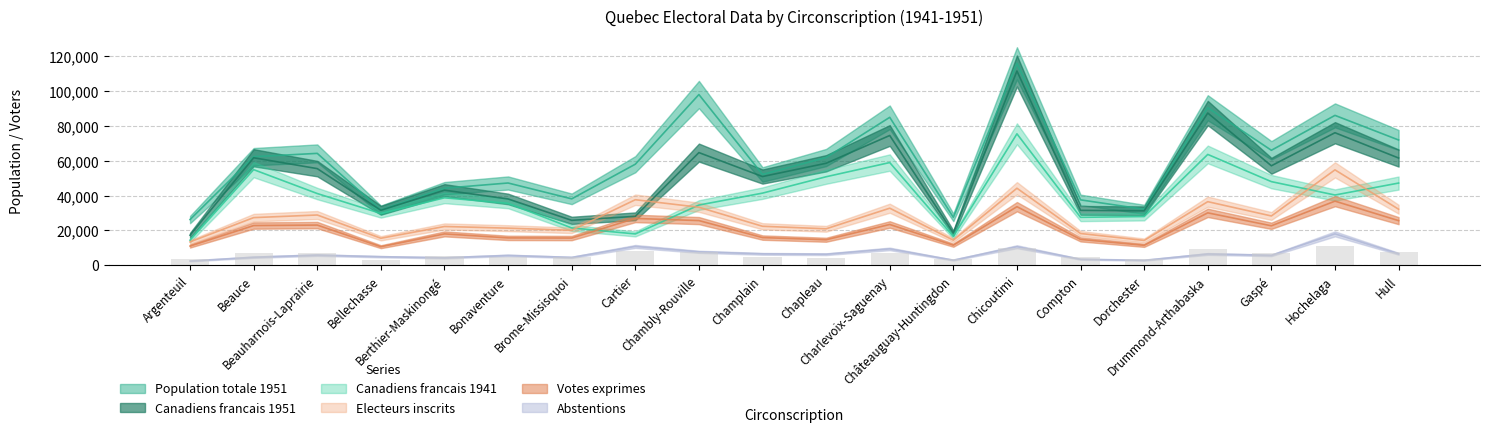

What is the approximate value of Canadiens_francais_1941 at Gaspé, to the nearest 100?

48000